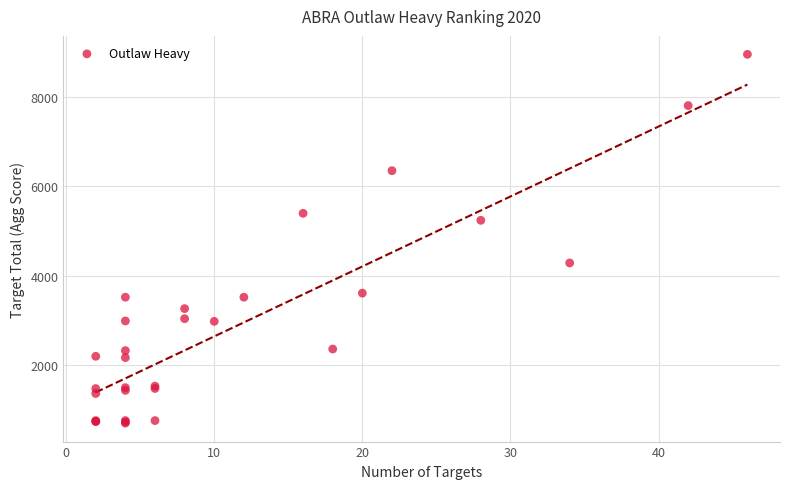

What Y value in the scatter plot is closest to 4831?

5243.0